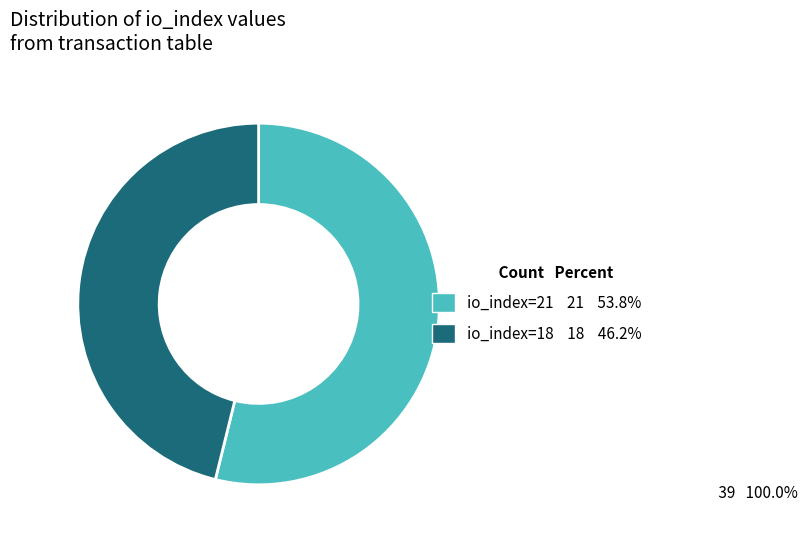

What is the smallest slice in the pie chart?

io_index=18